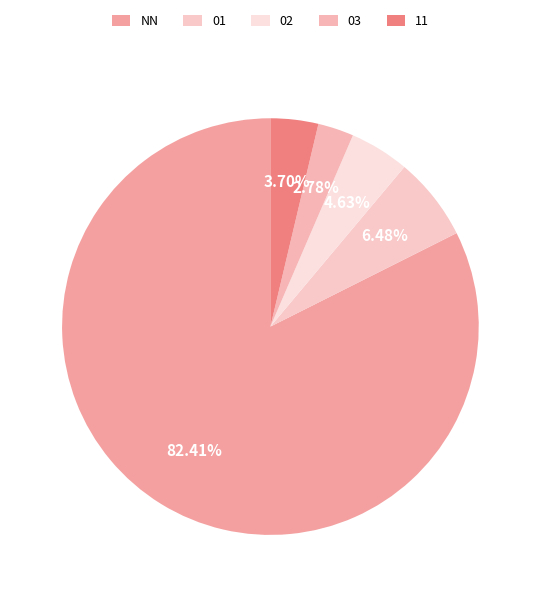

Is there any slice that represents more than half of the pie?

Yes